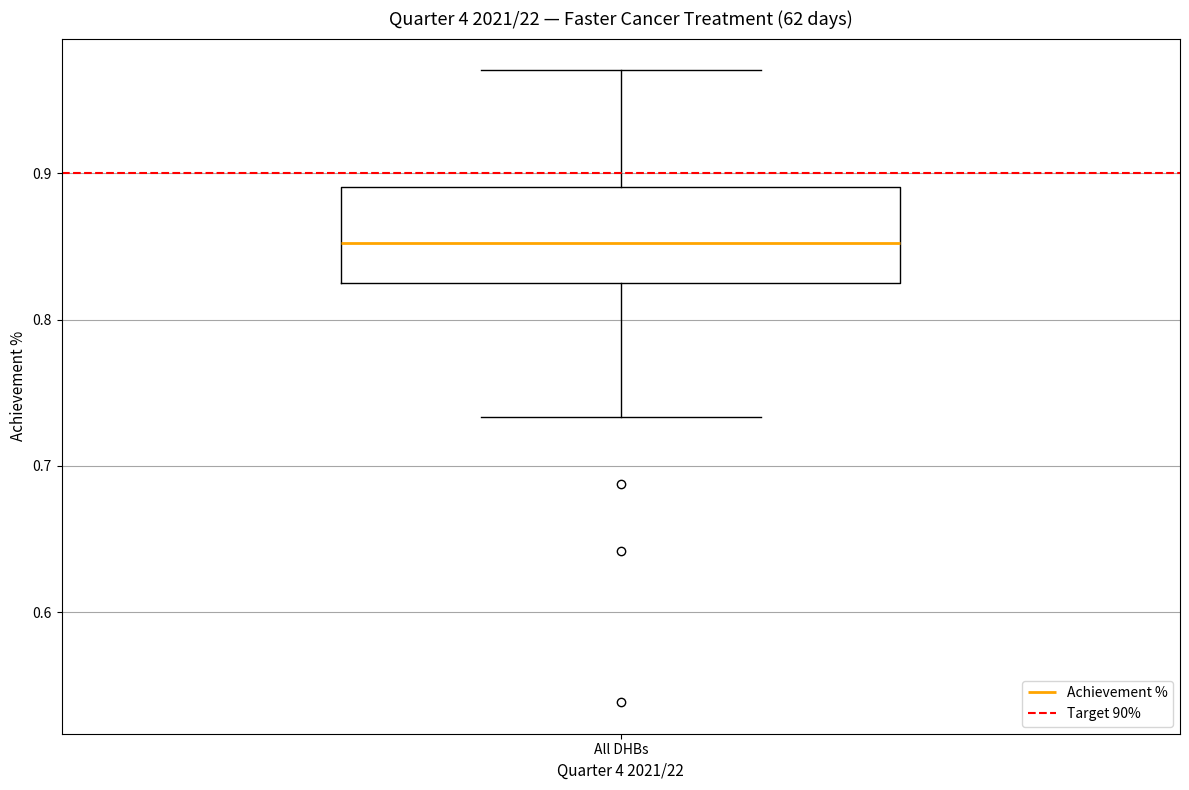

Transcribe this box plot: give where the median line is, the range the box spans, and where the two whiskers end, as read against the y-axis. The values are not printed on the chart, so give them approximately, as read against the axis.

median 0.85, box 0.82 to 0.89, whiskers 0.73 to 0.97